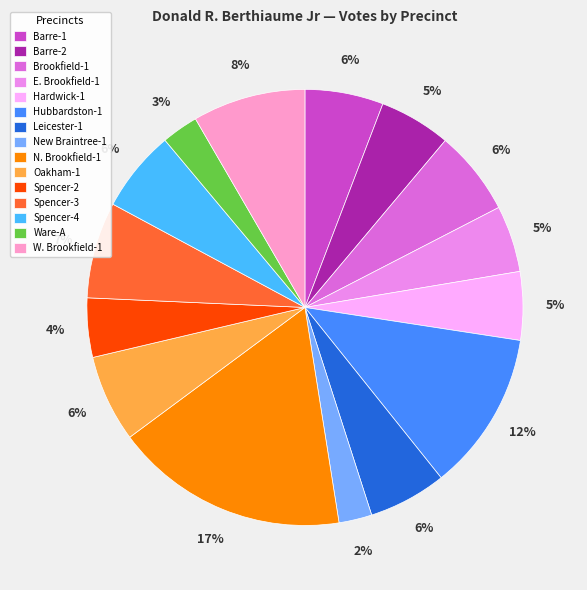

Which has a higher value, W. Brookfield-1 or Oakham-1?

W. Brookfield-1